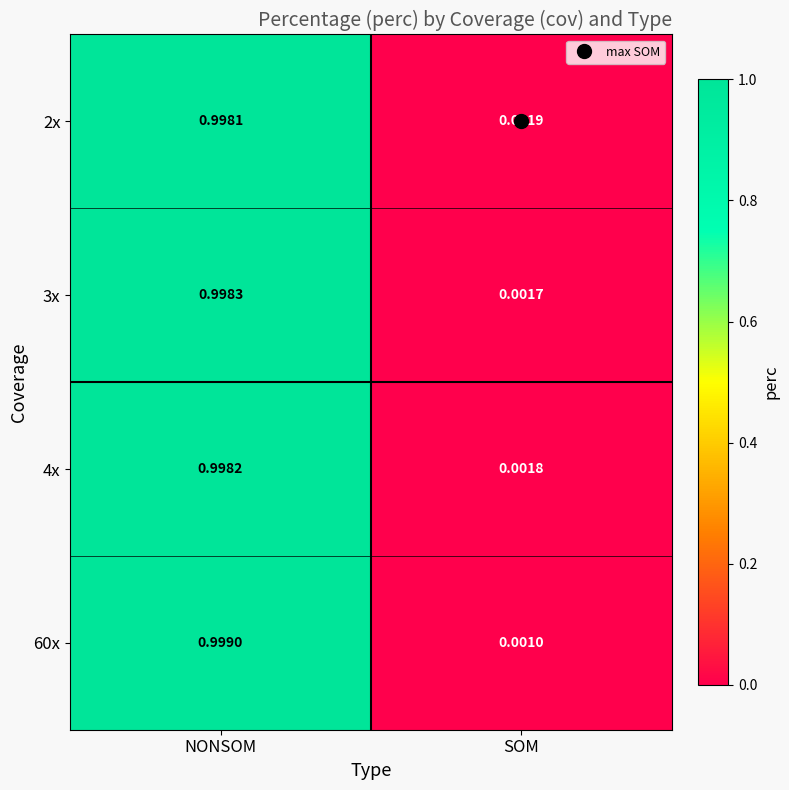

At which category does the chart reach its minimum across all series?

SOM